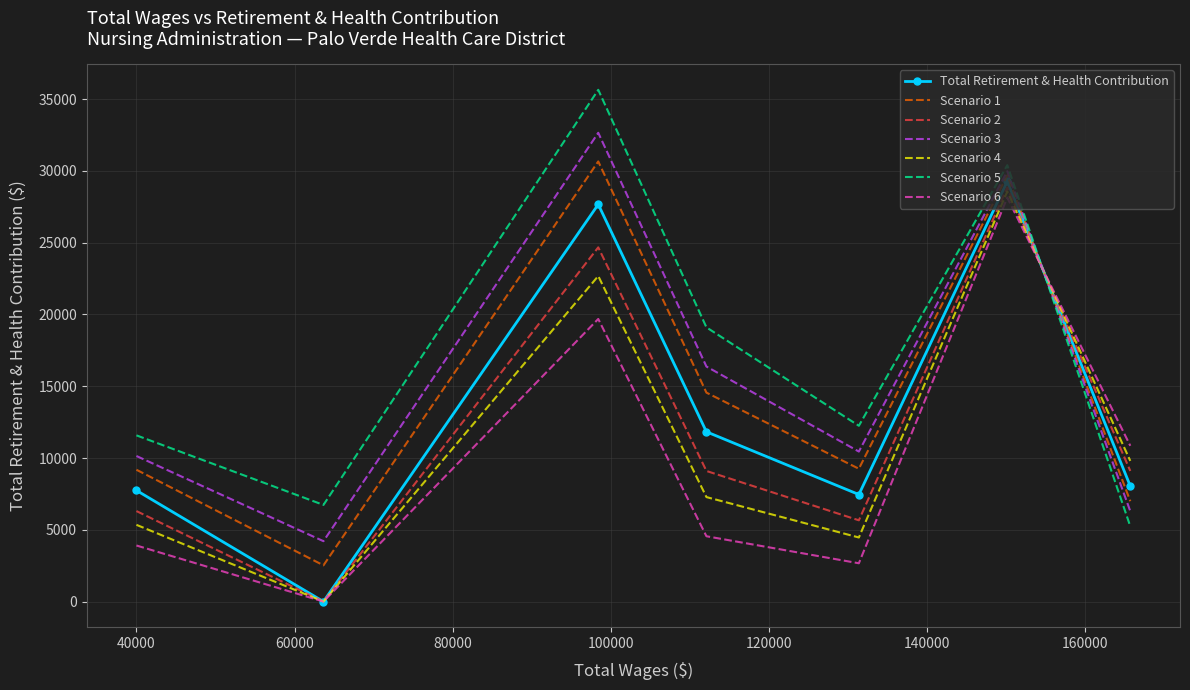

What is the minimum value for Scenario 3?

4207.4